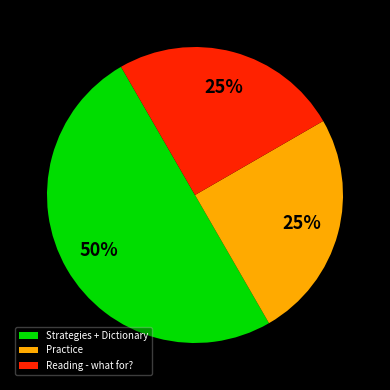

Is the sum of Practice and Strategies + Dictionary greater than half?

Yes